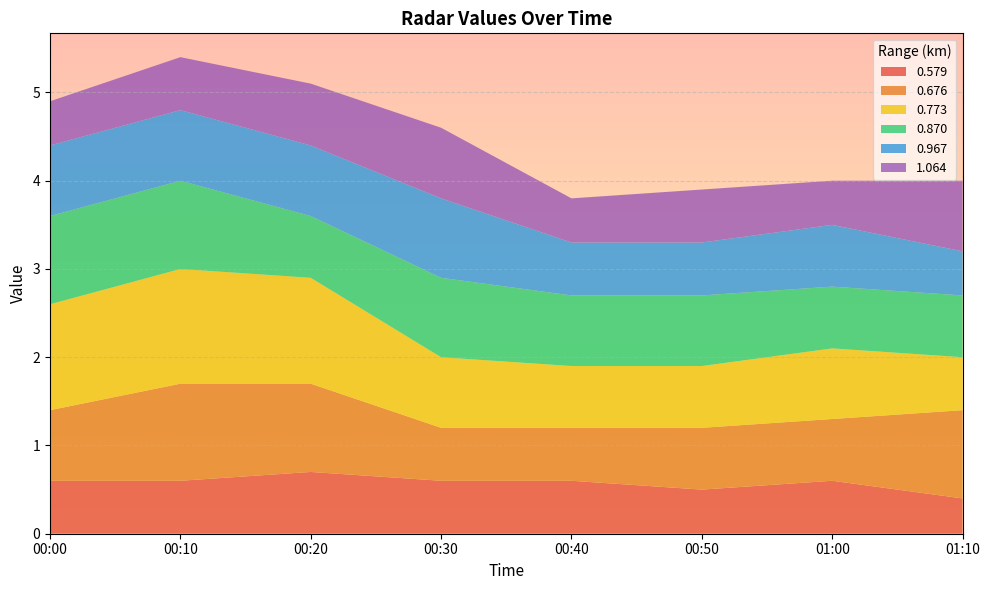

Reading left to right, transcribe all the data shown in this chart.

0.579: 00:00=0.6	00:10=0.6	00:20=0.7	00:30=0.6	00:40=0.6	00:50=0.5	01:00=0.6	01:10=0.4
0.676: 00:00=0.8	00:10=1.1	00:20=1.0	00:30=0.6	00:40=0.6	00:50=0.7	01:00=0.7	01:10=1.0
0.773: 00:00=1.2	00:10=1.3	00:20=1.2	00:30=0.8	00:40=0.7	00:50=0.7	01:00=0.8	01:10=0.6
0.870: 00:00=1.0	00:10=1.0	00:20=0.7	00:30=0.9	00:40=0.8	00:50=0.8	01:00=0.7	01:10=0.7
0.967: 00:00=0.8	00:10=0.8	00:20=0.8	00:30=0.9	00:40=0.6	00:50=0.6	01:00=0.7	01:10=0.5
1.064: 00:00=0.5	00:10=0.6	00:20=0.7	00:30=0.8	00:40=0.5	00:50=0.6	01:00=0.5	01:10=0.8